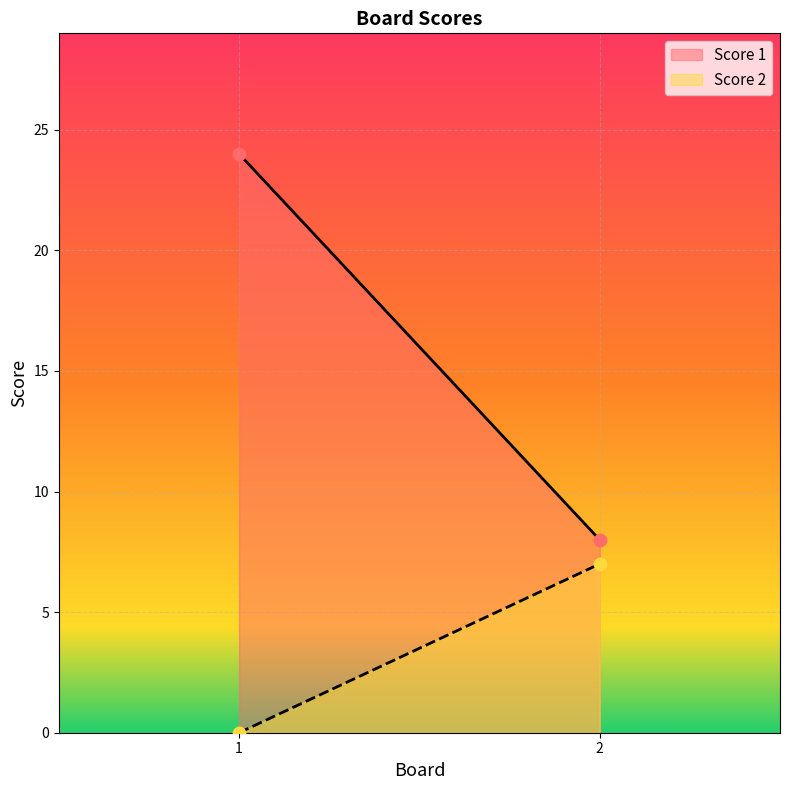

Is the value of Score 1 at 1 greater than the value of Score 2 at 2?

Yes